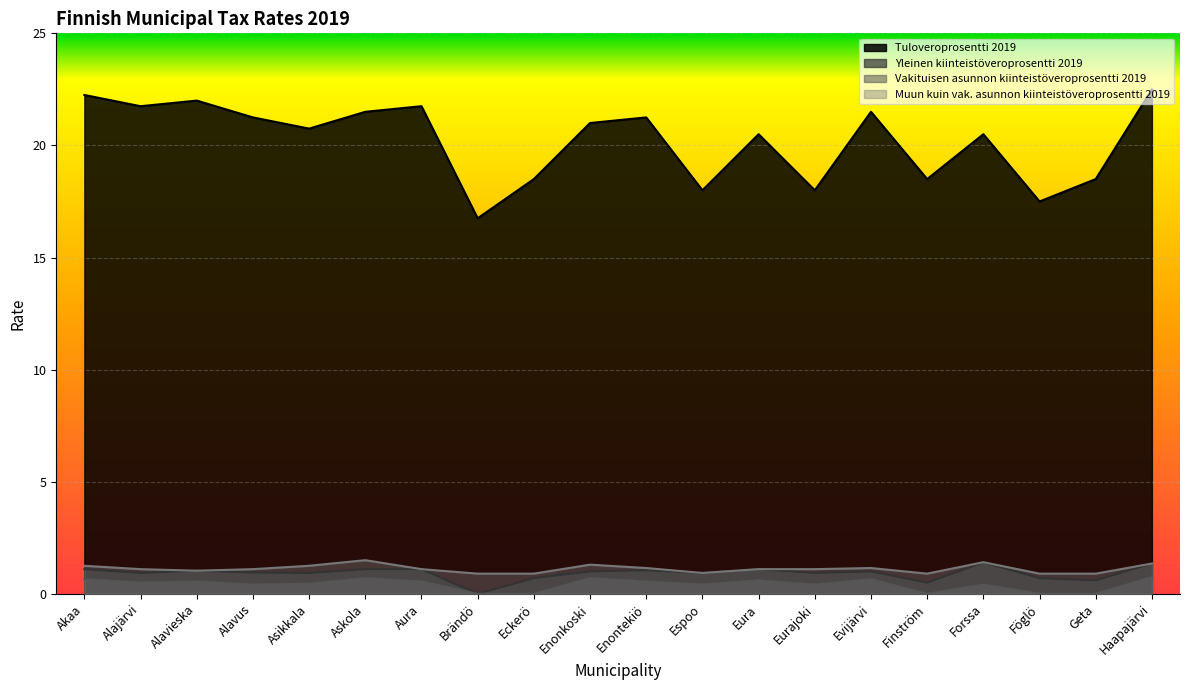

What is the maximum value for Vakituisen asunnon kiinteistöveroprosentti 2019?

0.8